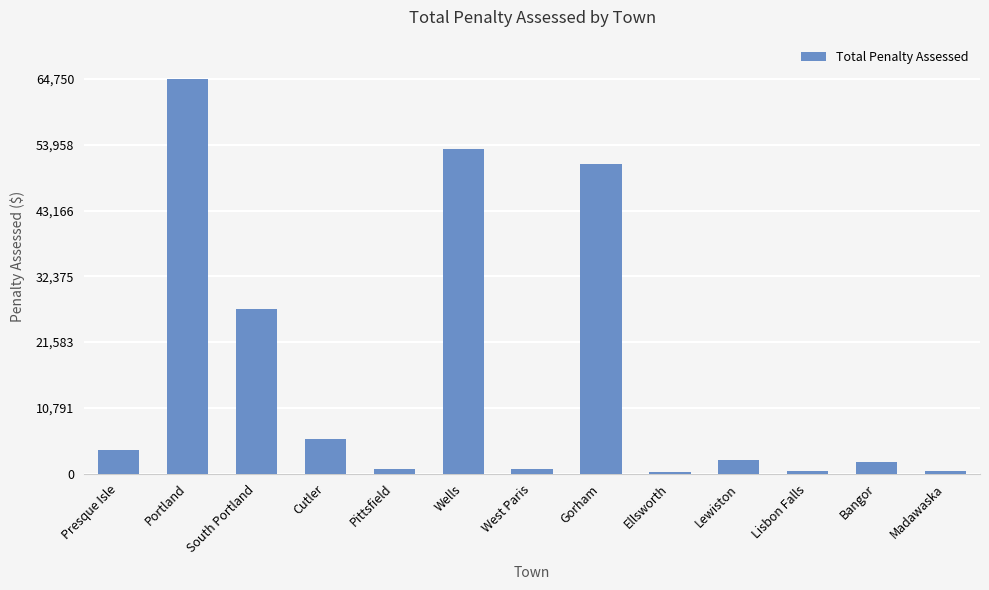

The value at Gorham is 50750.0. True or false?

True